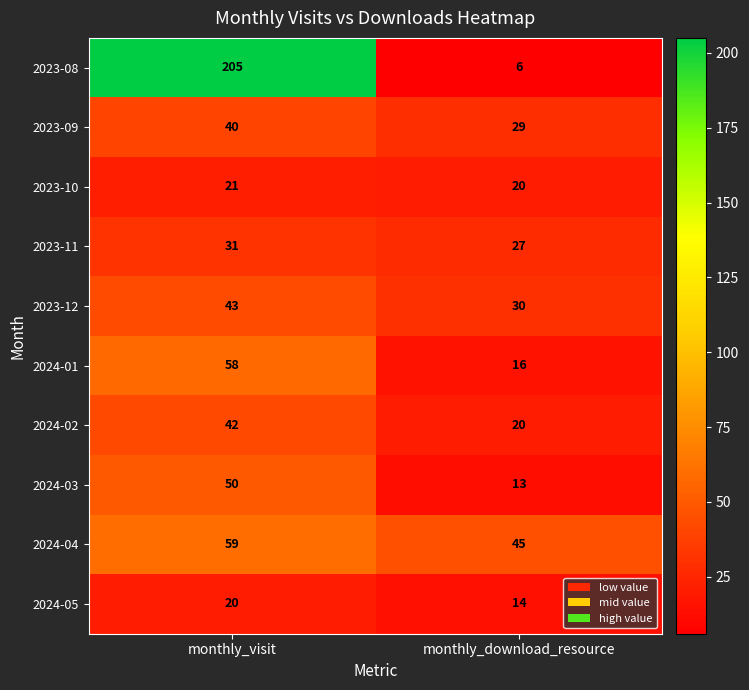

True or false: 2023-08 has a value of 6 at monthly_download_resource.

True